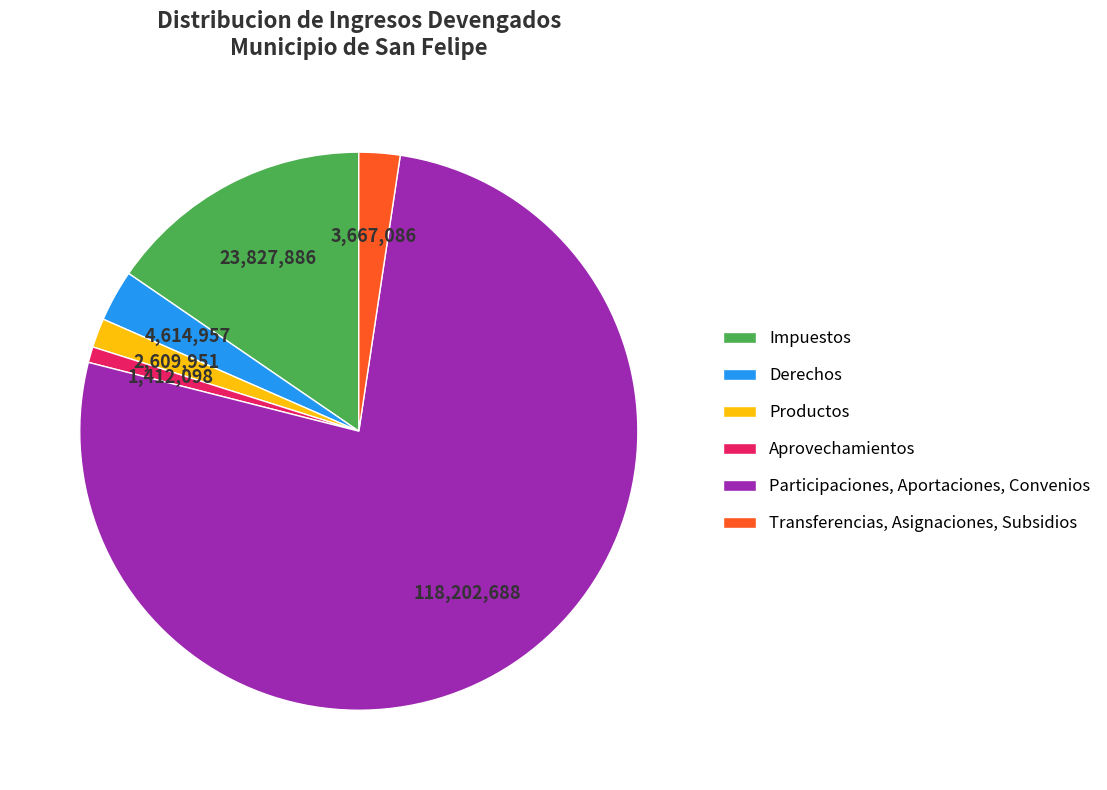

Do Aprovechamientos and Impuestos together represent more than half of the pie?

No